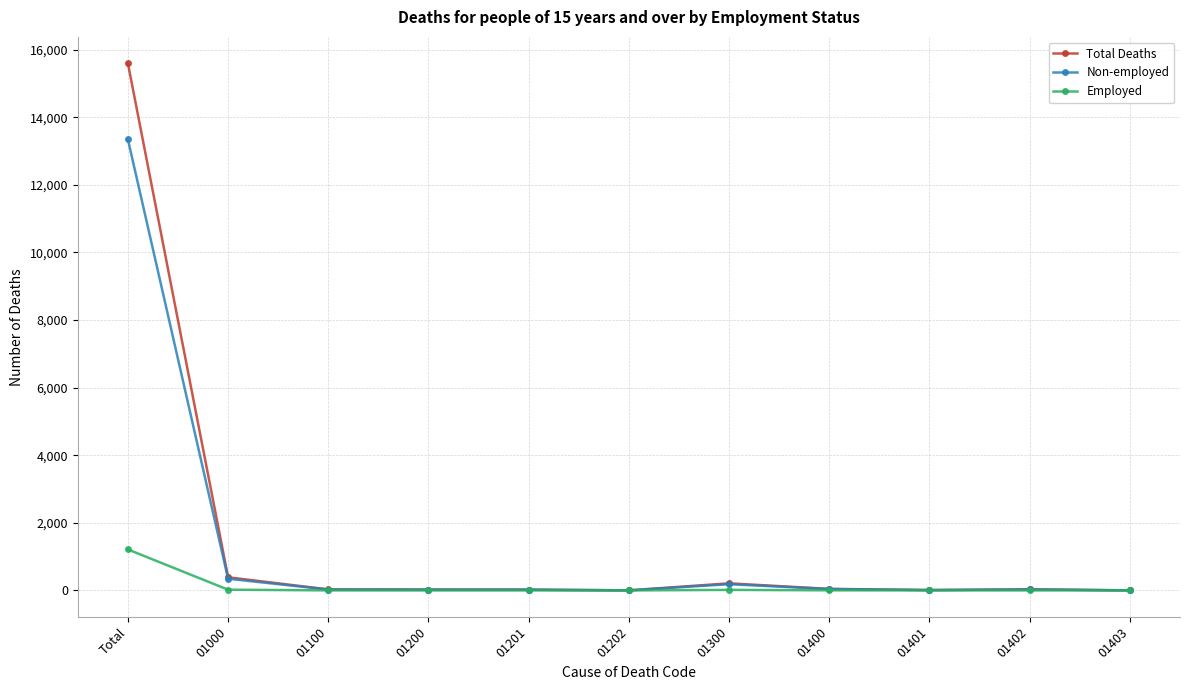

At which category is the sum across all series the highest?

Total